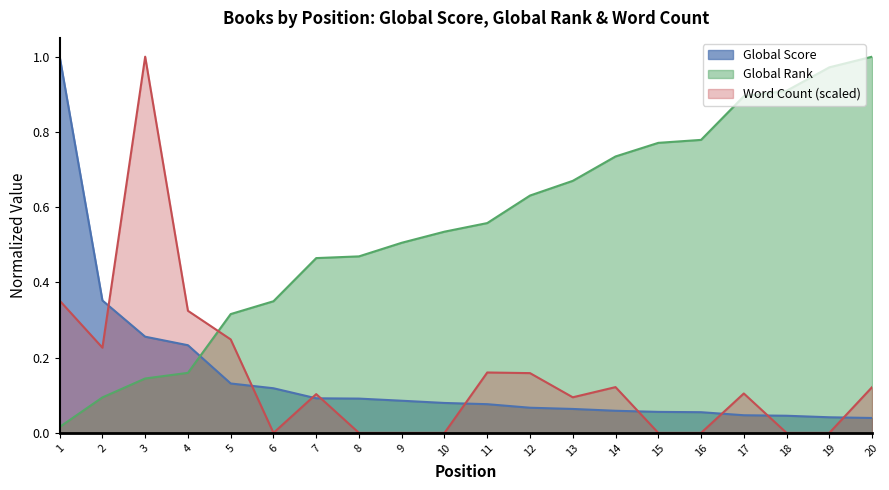

How many series are shown in this chart?

3